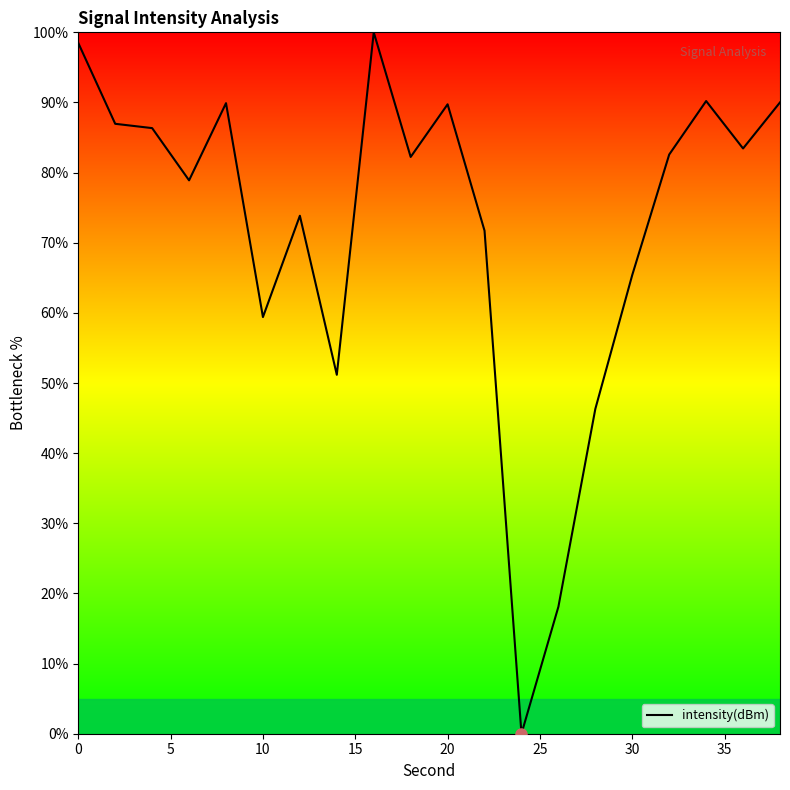

How many series are shown in this chart?

1